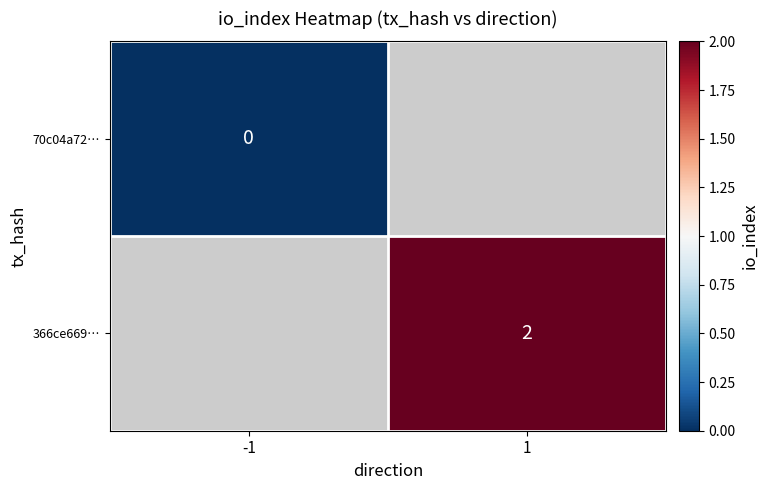

The value of 366ce669… at 1 is 2. True or false?

True